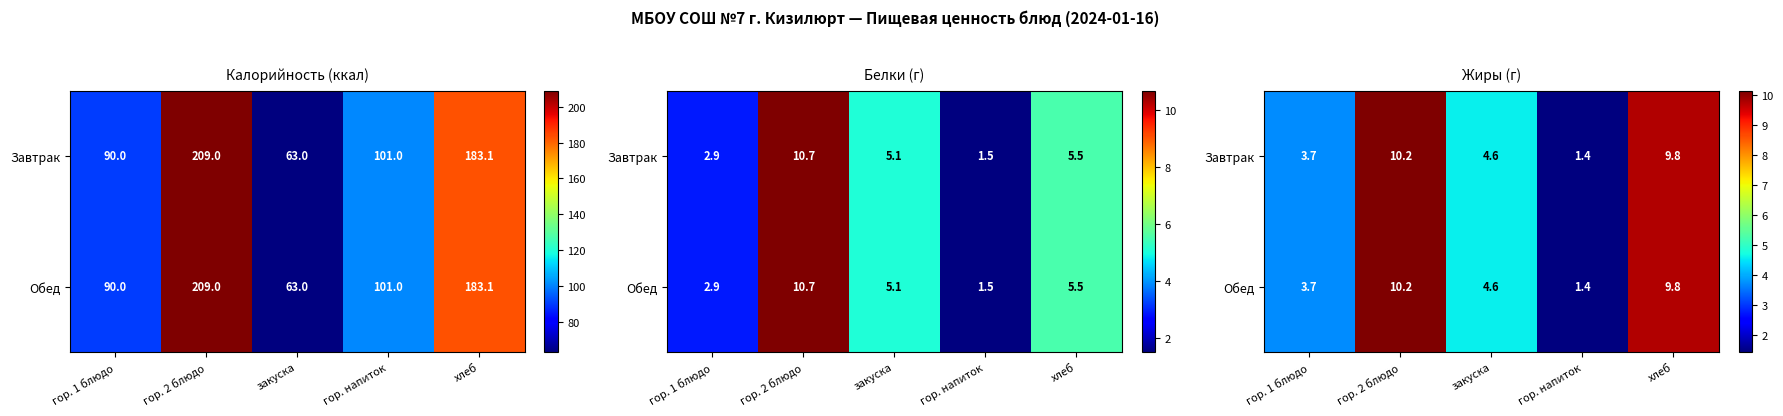

What is the sum of the Обед values at гор. 1 блюдо and хлеб?

13.5